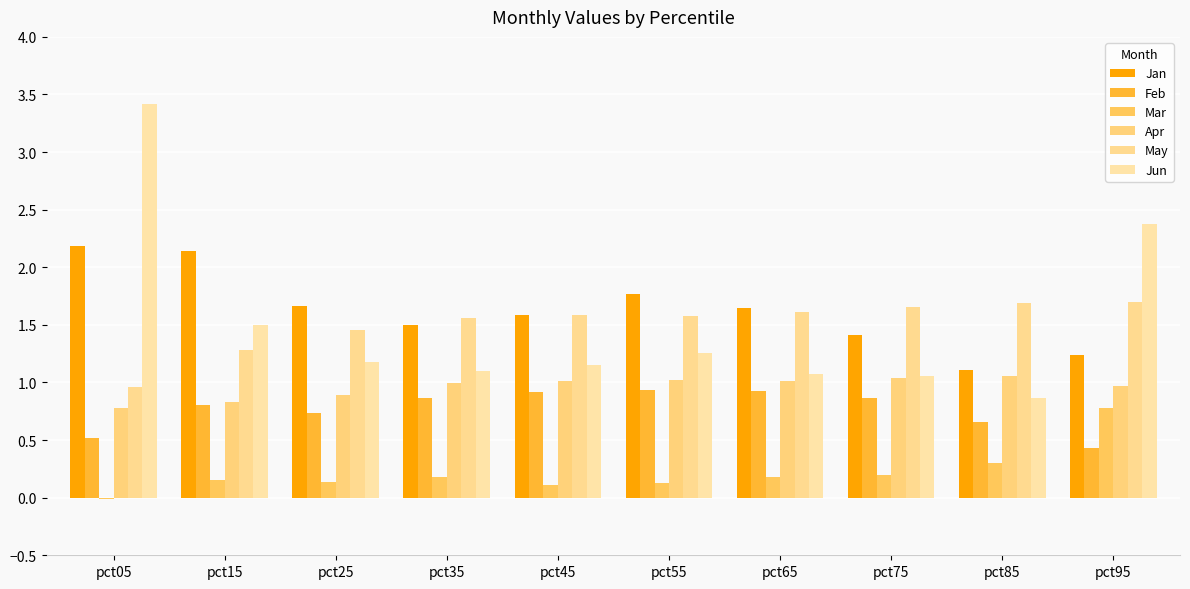

The value of Jun at pct85 is 0.4. True or false?

False